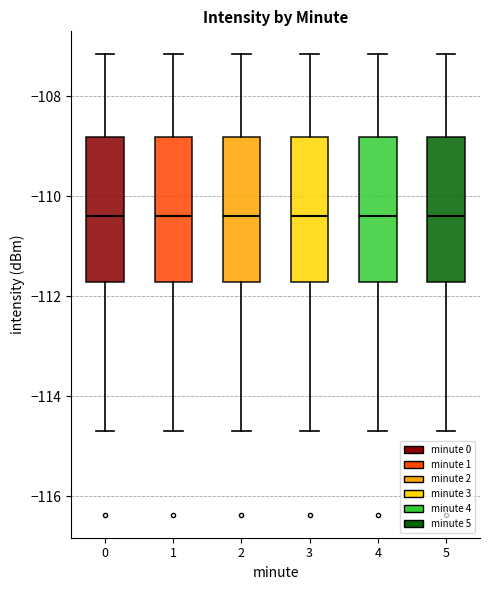

Reading left to right, transcribe this box plot: for each box, give where its median line is, the range the box spans, and where its two whiskers end, as read against the y-axis. The values are not printed on the chart, so give them approximately, as read against the axis.

0: median -110.4, box -111.8 to -108.8, whiskers -114.6 to -107.2
1: median -110.4, box -111.8 to -108.8, whiskers -114.6 to -107.2
2: median -110.4, box -111.8 to -108.8, whiskers -114.6 to -107.2
3: median -110.4, box -111.8 to -108.8, whiskers -114.6 to -107.2
4: median -110.4, box -111.8 to -108.8, whiskers -114.6 to -107.2
5: median -110.4, box -111.8 to -108.8, whiskers -114.6 to -107.2